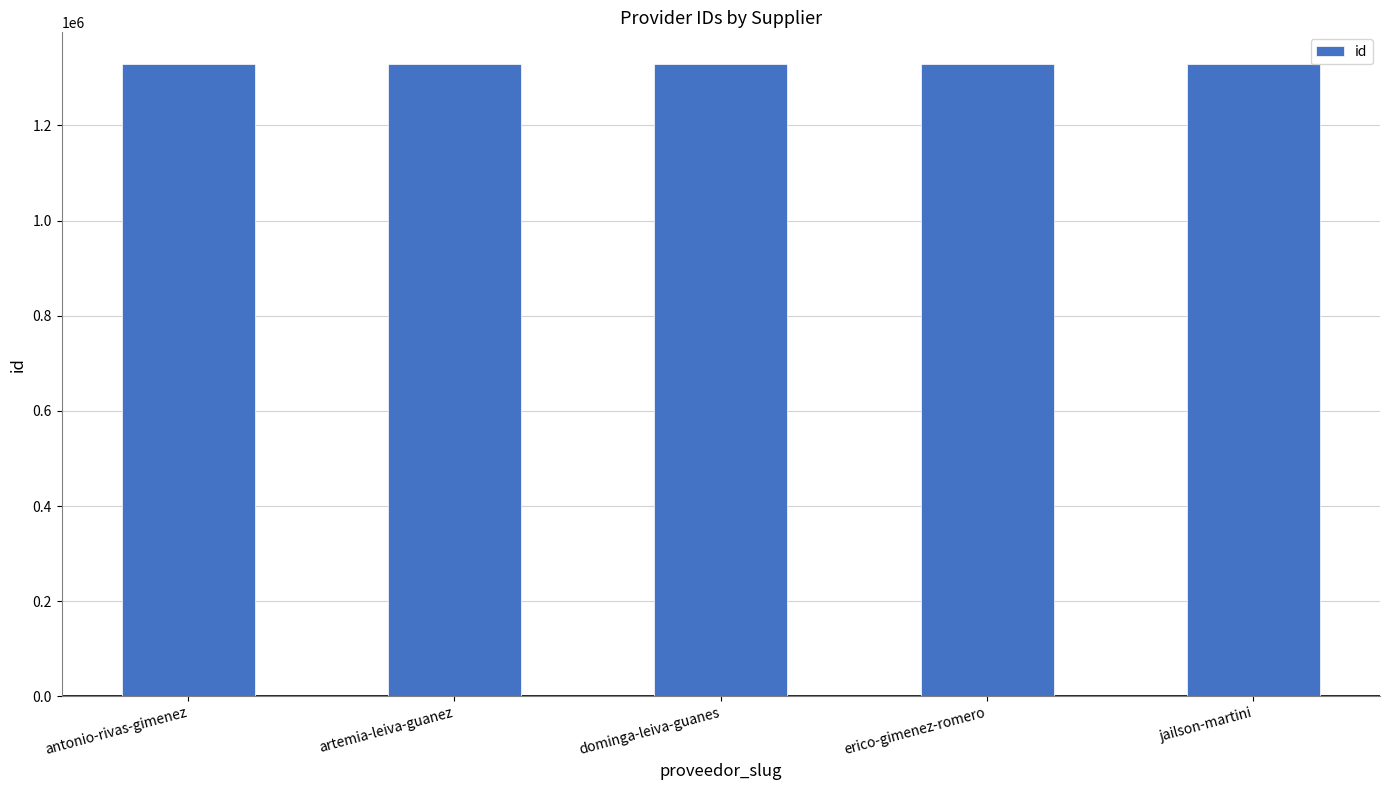

What is the label of the 2nd bar from the left?

artemia-leiva-guanez